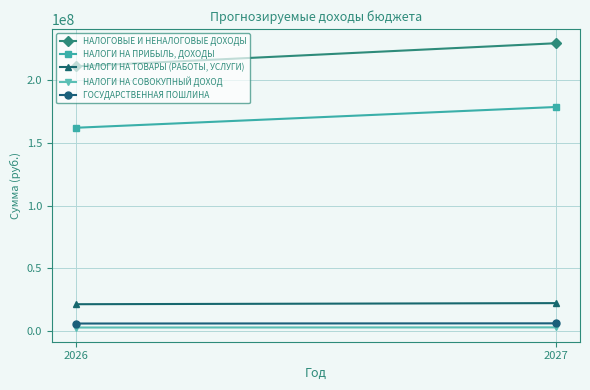

Which has a higher value, 2027 or 2026?

2027